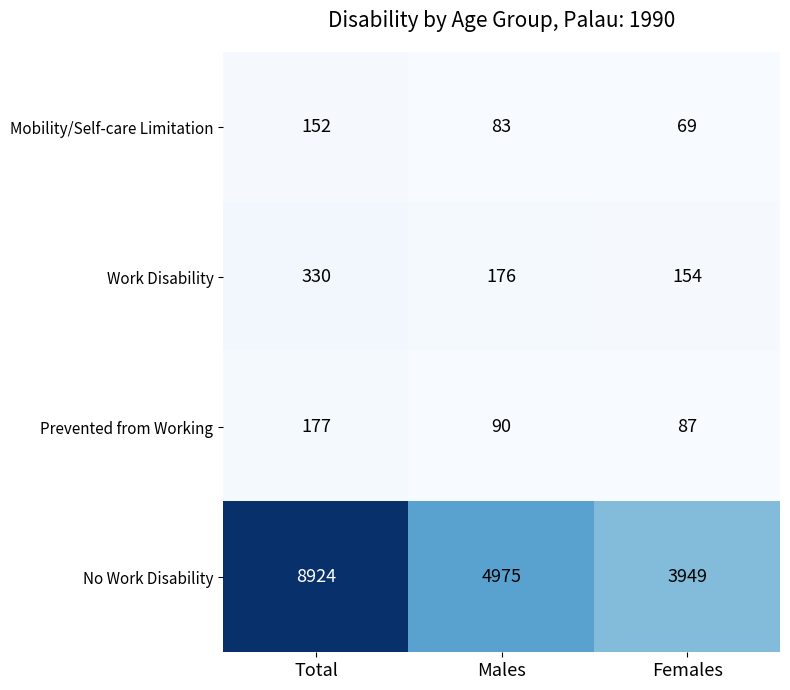

At which category does the chart reach its peak across all series?

Total